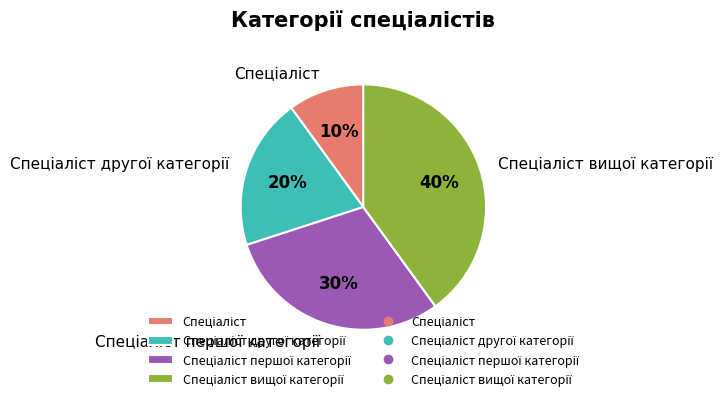

To the nearest percent, what is the difference between the largest and smallest slice percentages?

30%